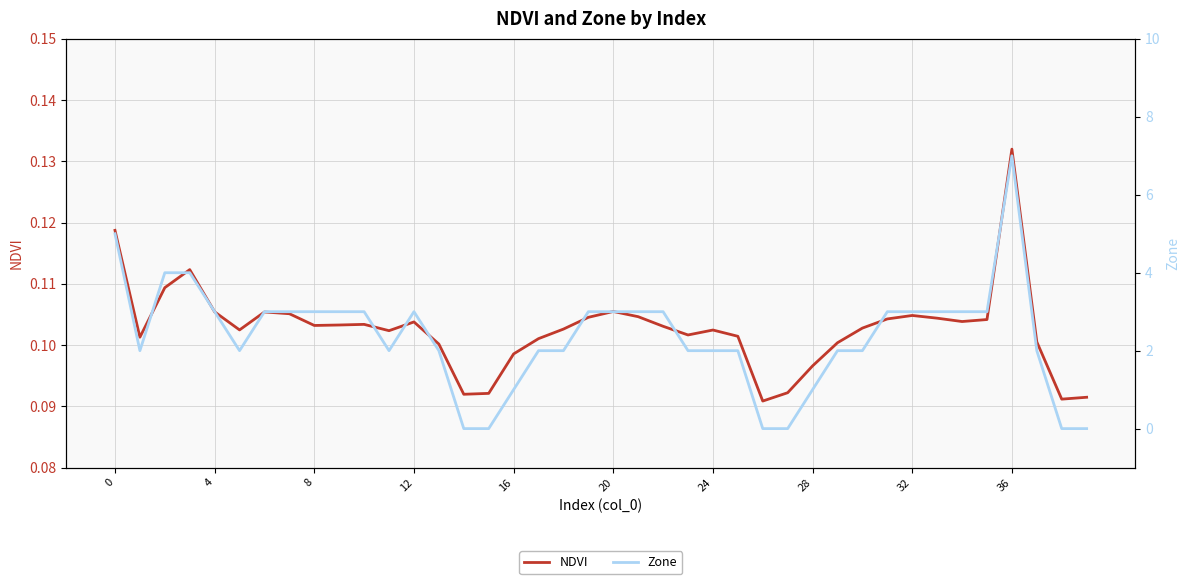

What are all the series names shown in the legend?

NDVI, Zone